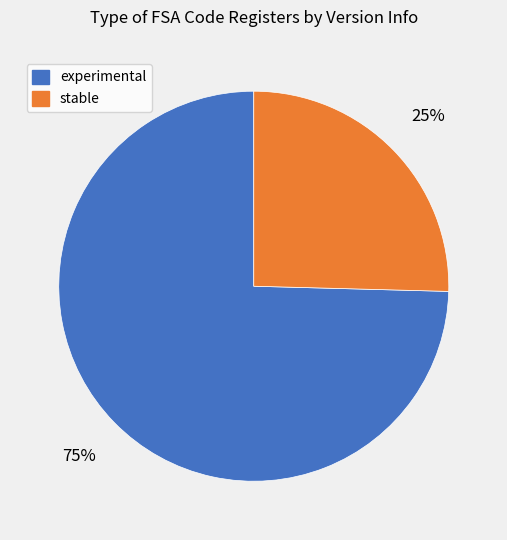

Is there any slice that represents more than half of the pie?

Yes